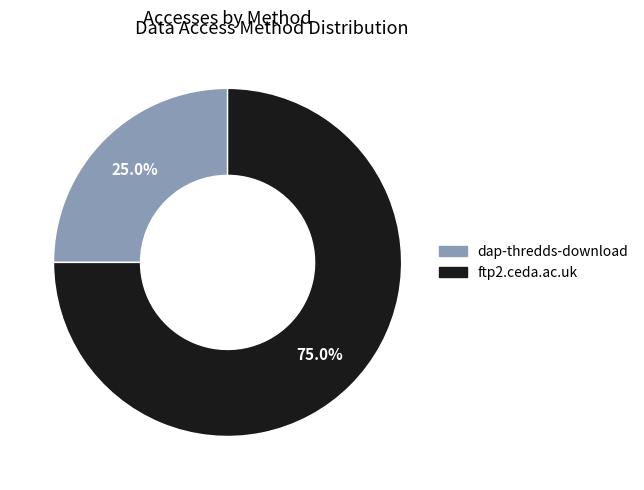

Rank the categories by value from highest to lowest.

ftp2.ceda.ac.uk, dap-thredds-download